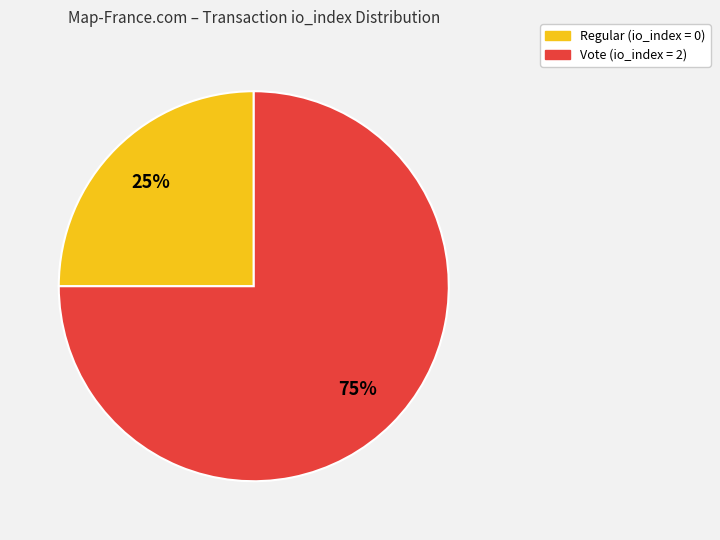

To the nearest percent, what is the difference between the largest and smallest slice percentages?

50%